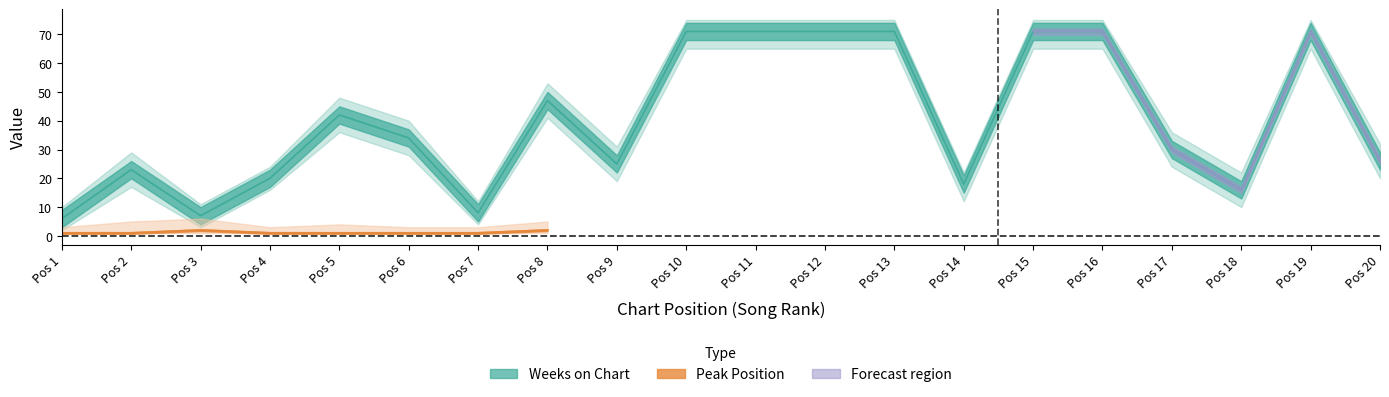

True or false: the data has more than 1 interior local peaks.

True